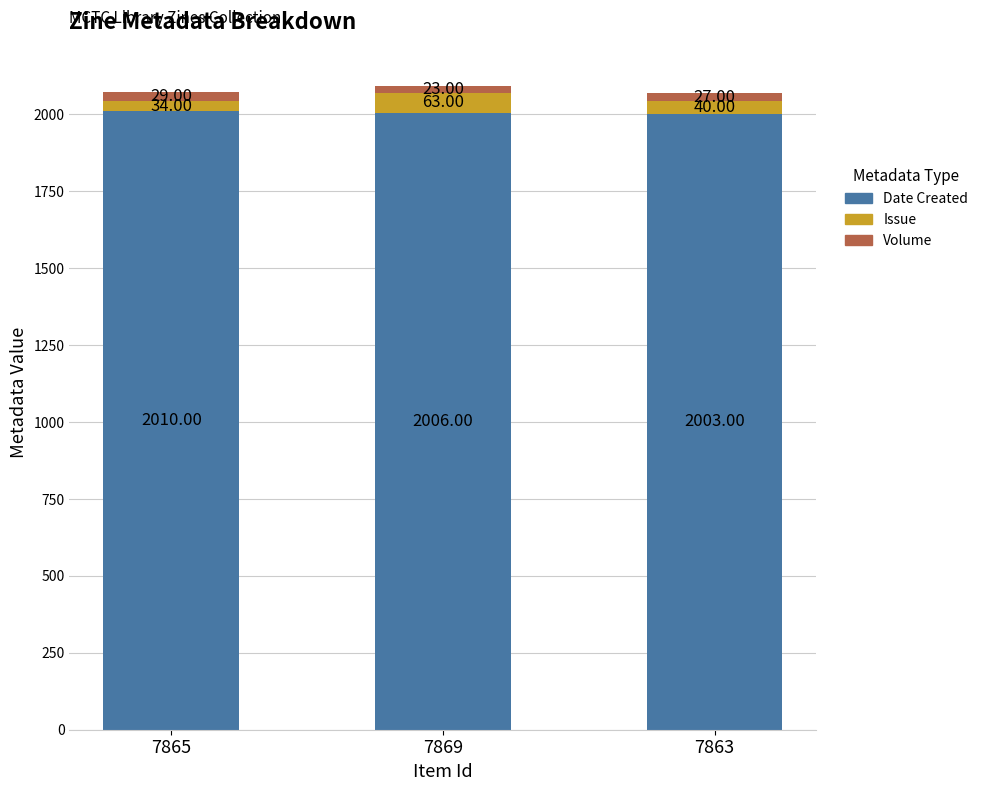

What is the total value across all series at 7865?

2073